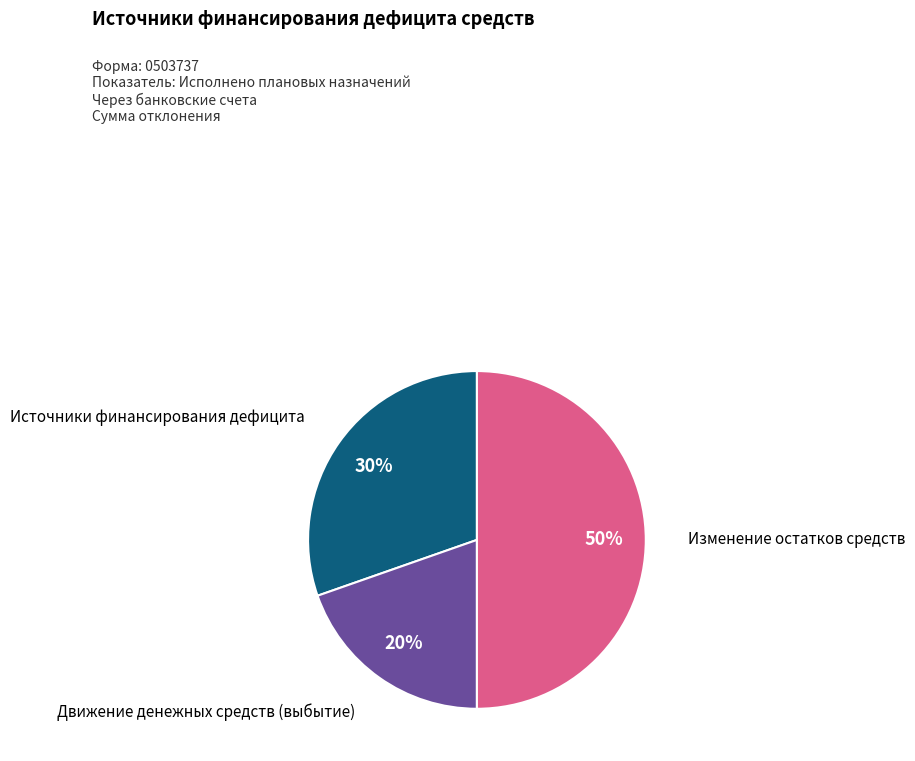

To the nearest percent, what is the difference between the largest and smallest slice percentages?

30%